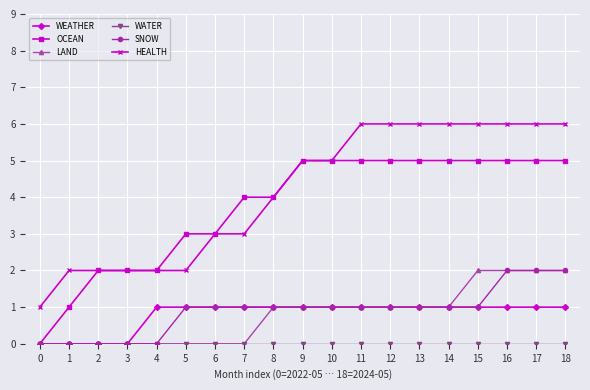

What is the spread (max minus min) of values at 0?

1